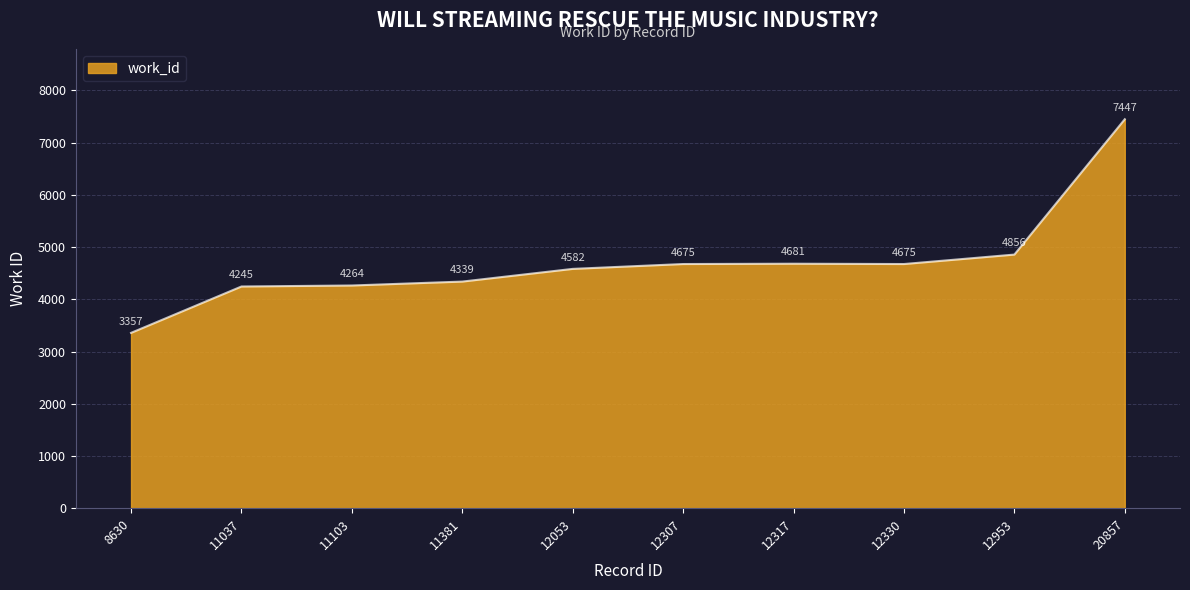

The chart shows a value of 2785 at 11103. True or false?

False